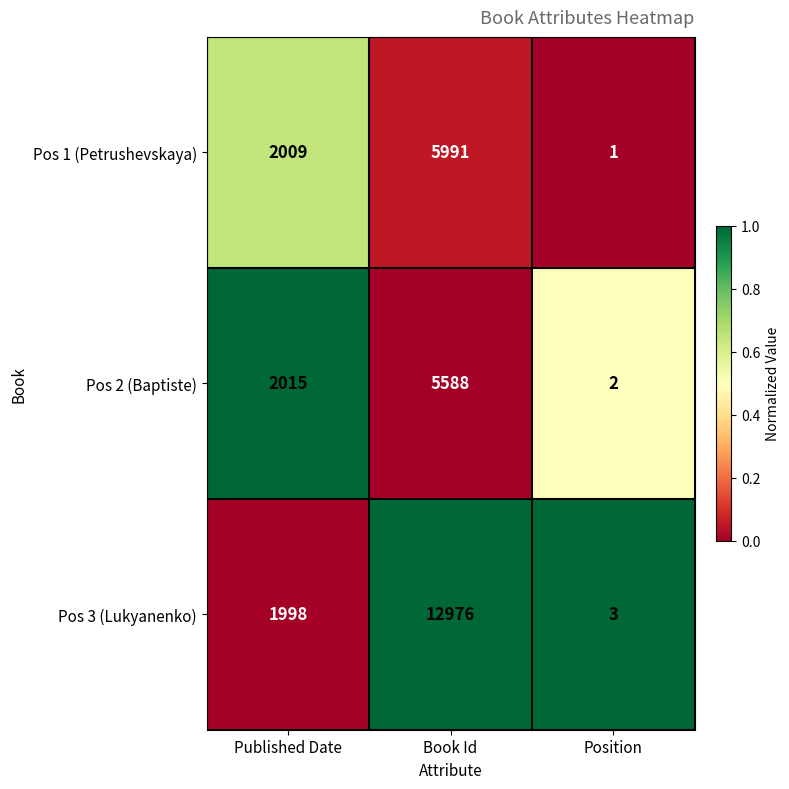

How many Pos 1 (Petrushevskaya) values are between 1 and 5991?

3